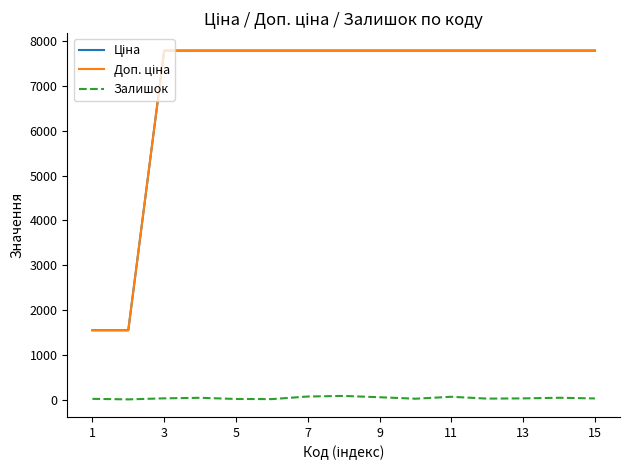

What is the value of the Ціна point at the 9th from the left?

7792.9